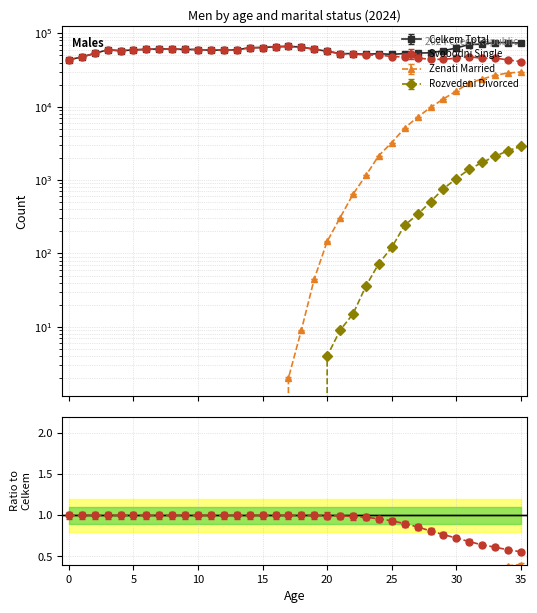

What is the value of the Zenati Married point at the 36th from the left?

29634